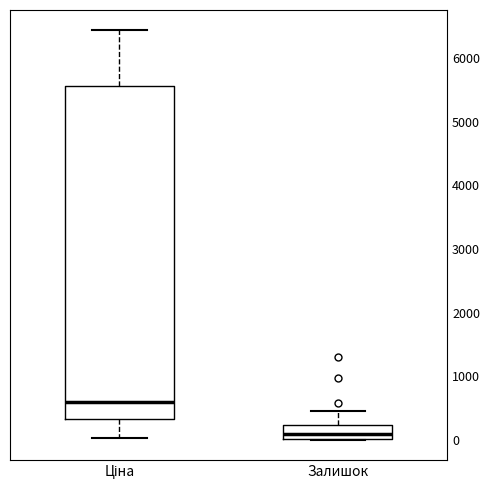

Where does the upper whisker of the box for Ціна end on the y-axis? The values are not printed on the chart, so give them approximately, as read against the axis.

6400